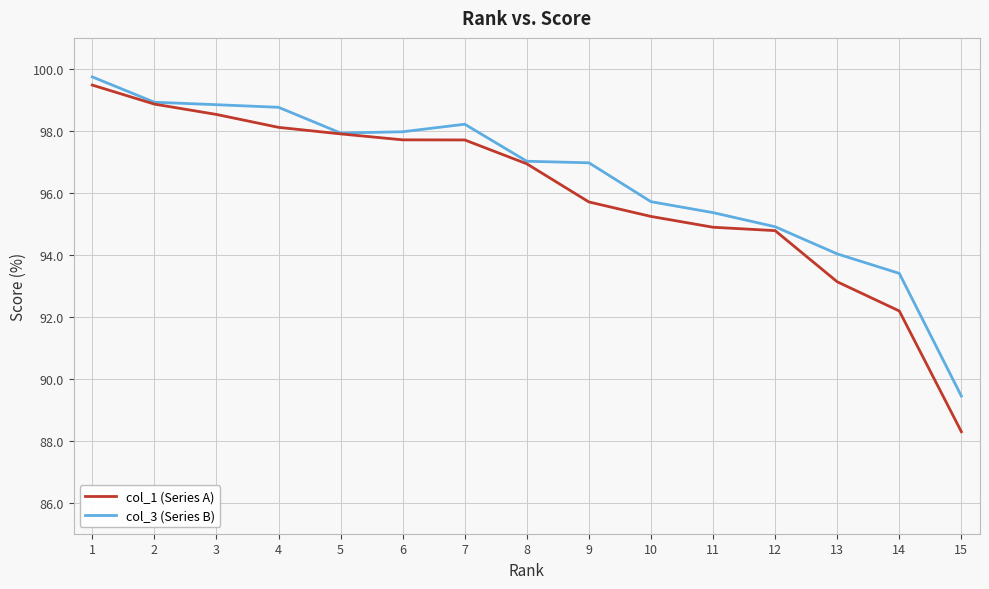

What is the sum of all col_1 (Series A) values?

1439.5